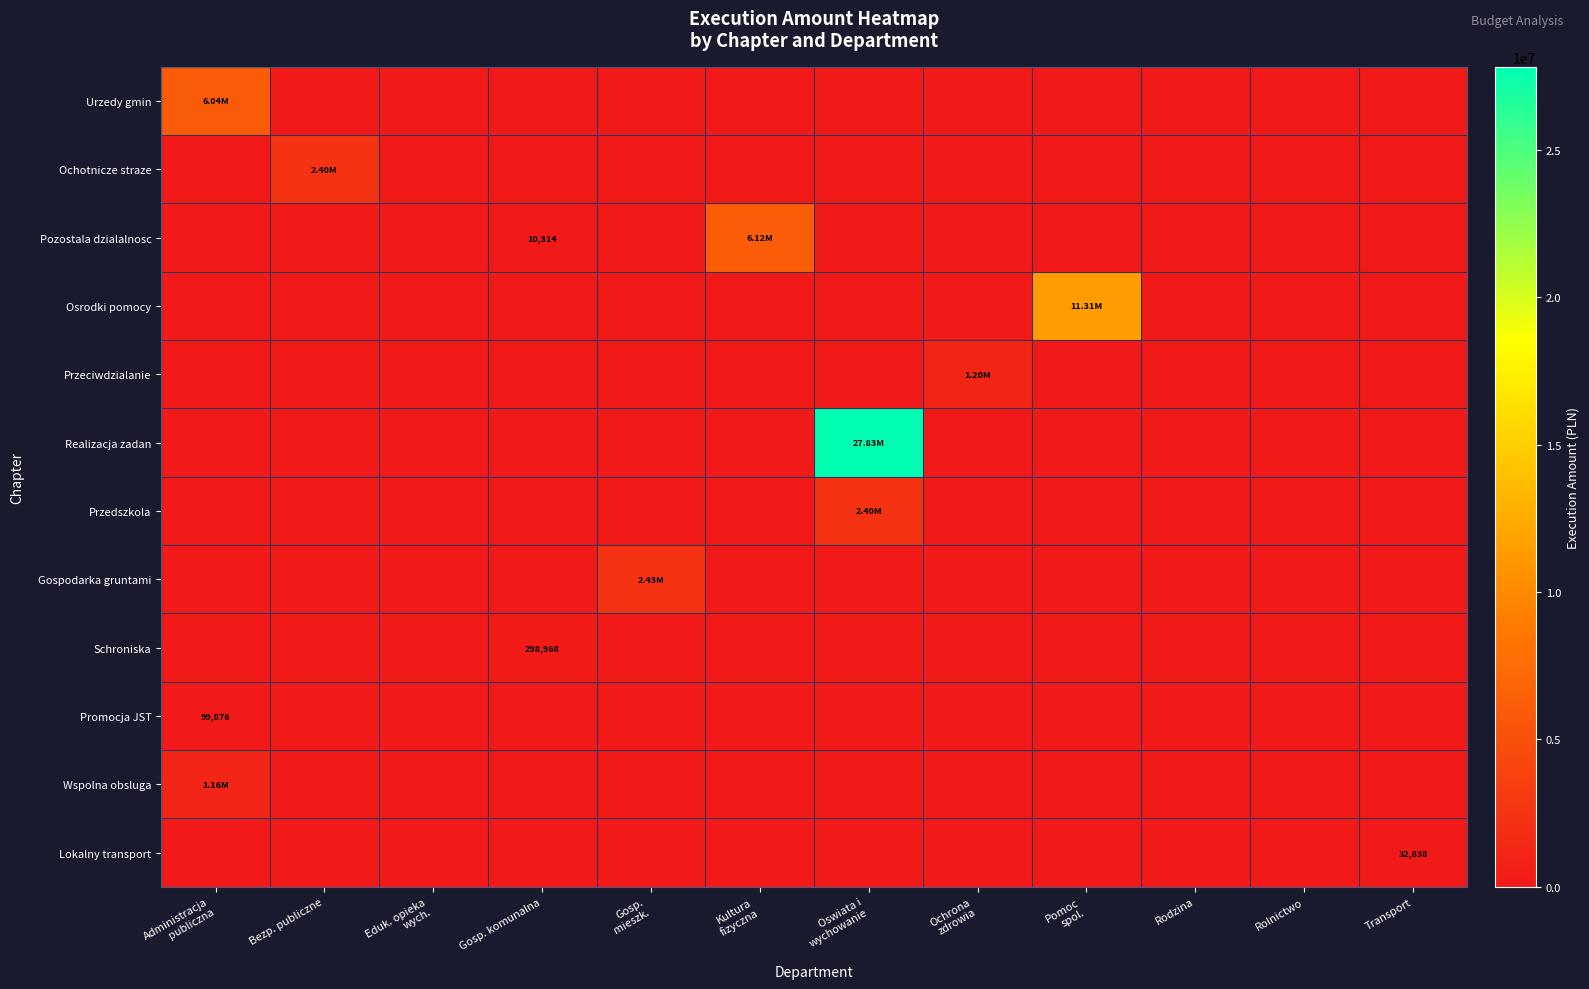

Is the value of Osrodki pomocy at Bezp. publiczne greater than the value of Realizacja zadan at Gosp. mieszk.?

No